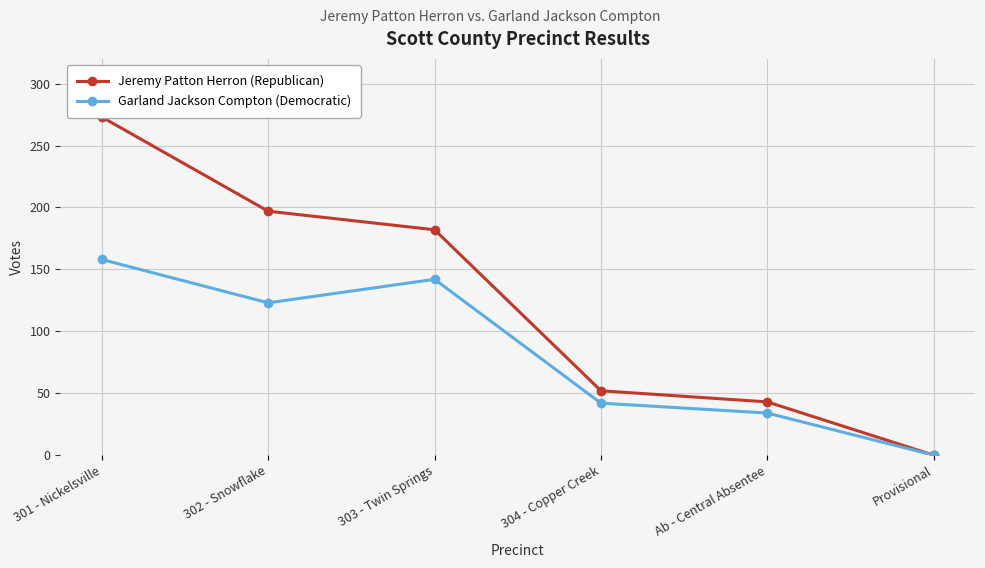

True or false: Garland Jackson Compton (Democratic) has a value of 34 at Ab - Central Absentee.

True